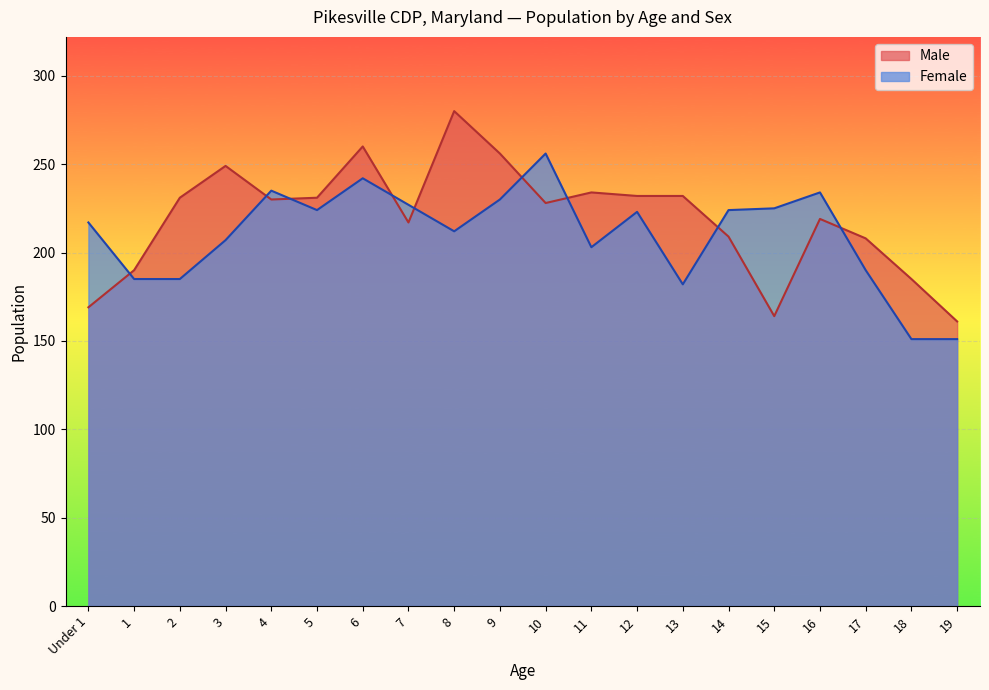

Rank the series at 11 from highest to lowest value.

Male, Female